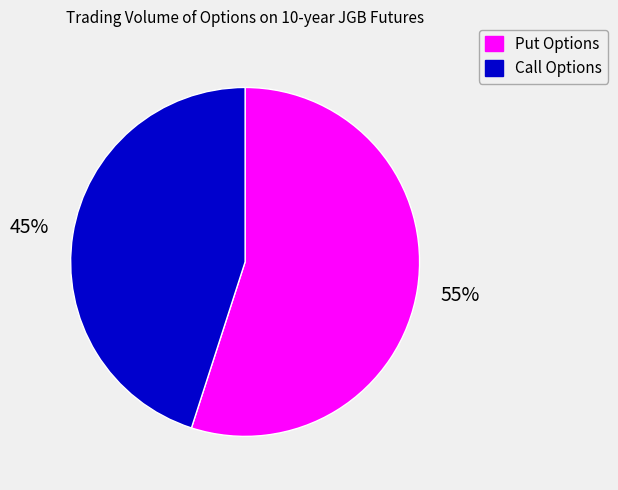

Is Put Options the majority of the pie?

Yes